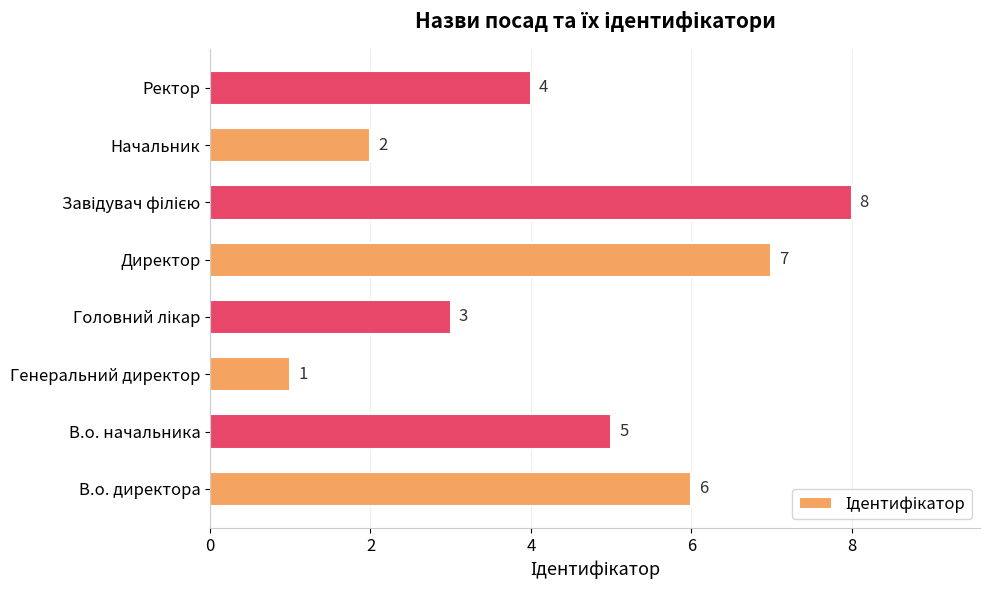

Count the values in the range 3 to 7.

5